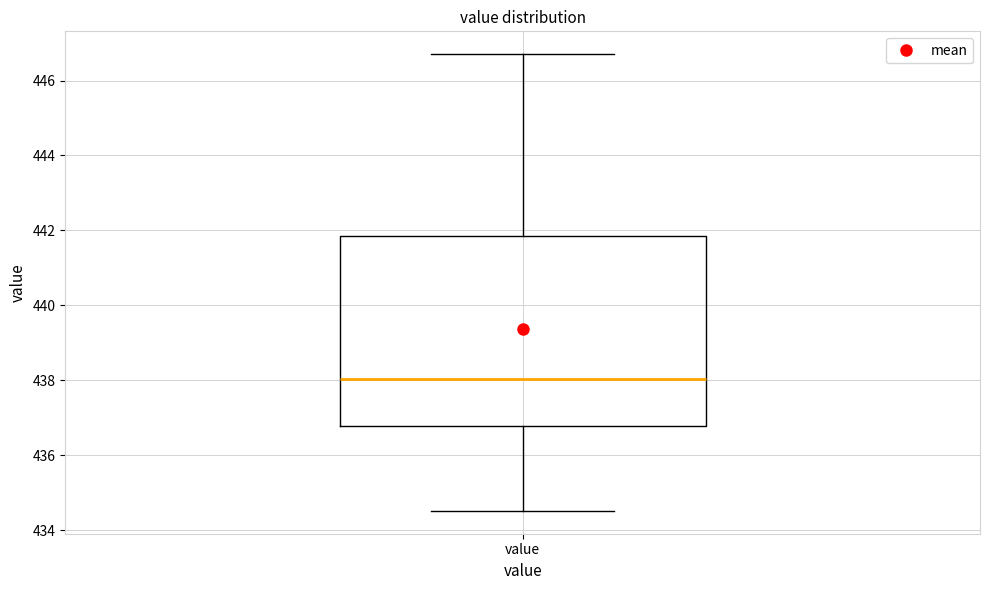

Where does the median line of the box for value sit on the y-axis? The values are not printed on the chart, so give them approximately, as read against the axis.

438.0